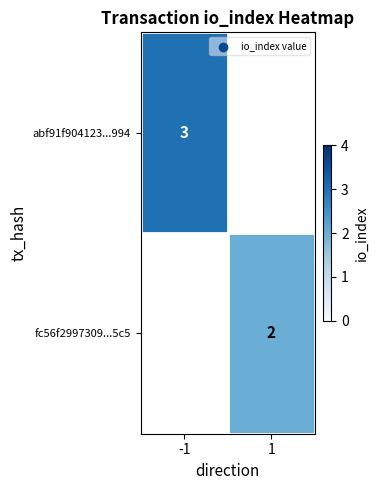

What is the maximum value shown in the chart?

3.0